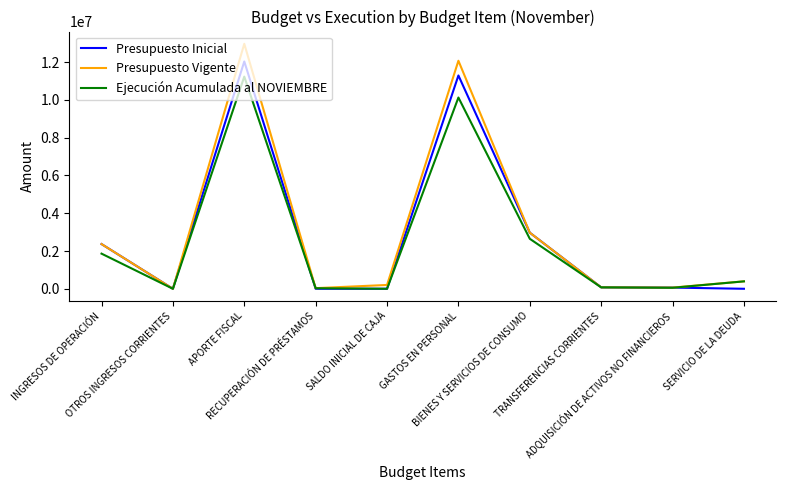

What is the highest value of the Ejecución Acumulada al NOVIEMBRE series?

11237267